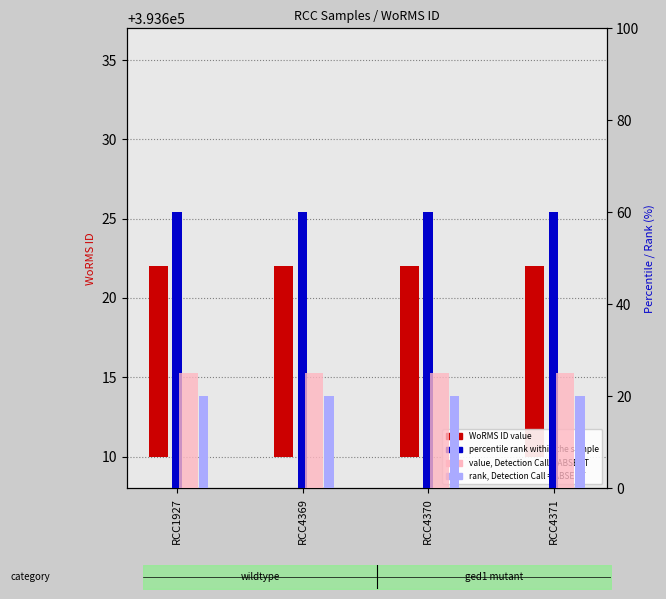

True or false: percentile rank within the sample has a value of 25 at RCC4369.

False